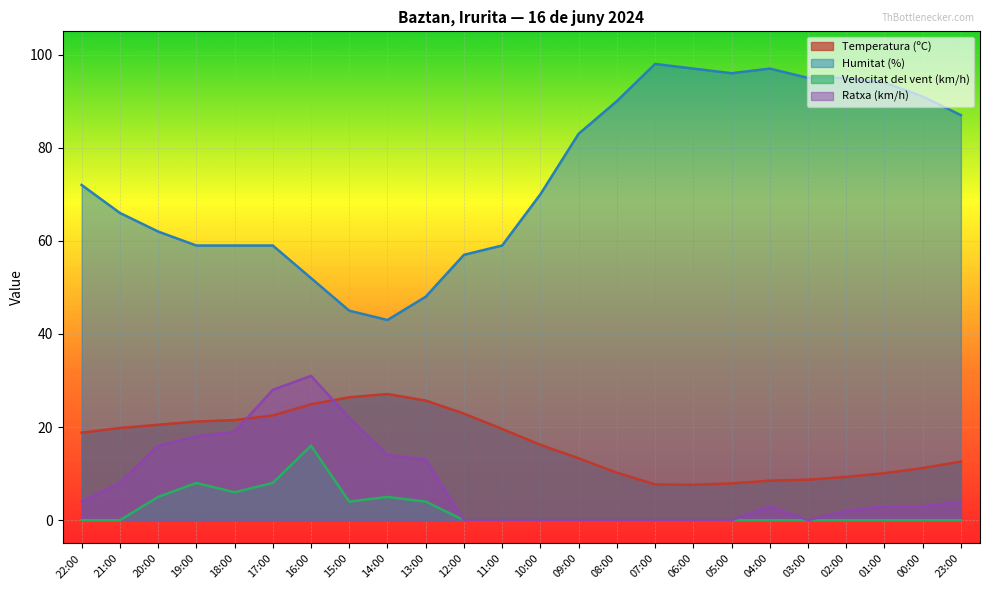

How many values in the Temperatura (ºC) series are below 18?

12